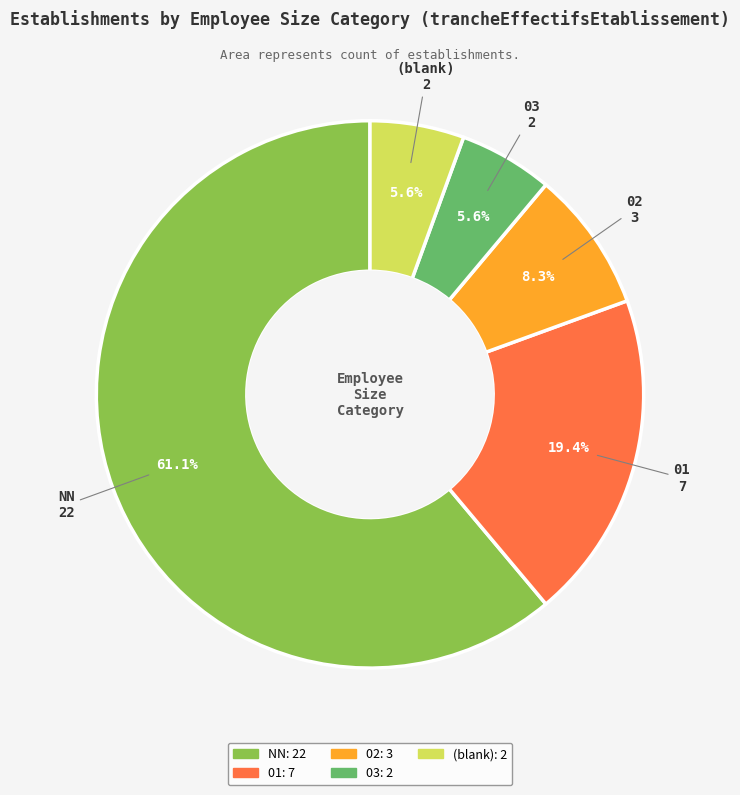

Is there a majority slice in this chart?

Yes